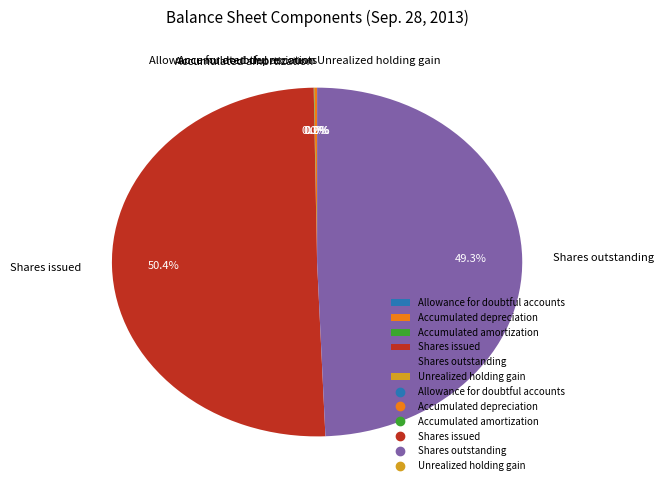

What is the majority slice?

Shares issued